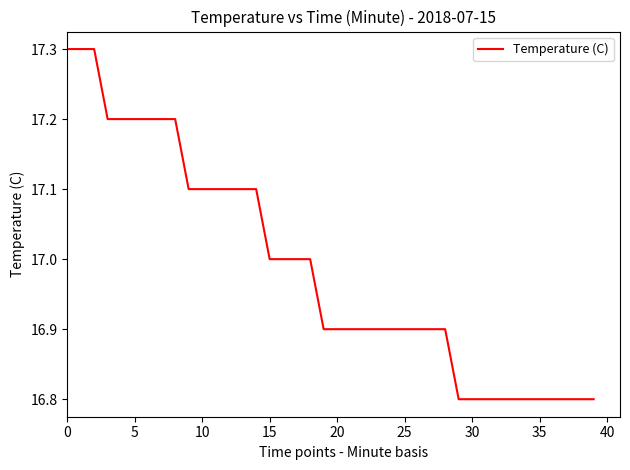

What is the difference between the maximum and minimum values?

0.5